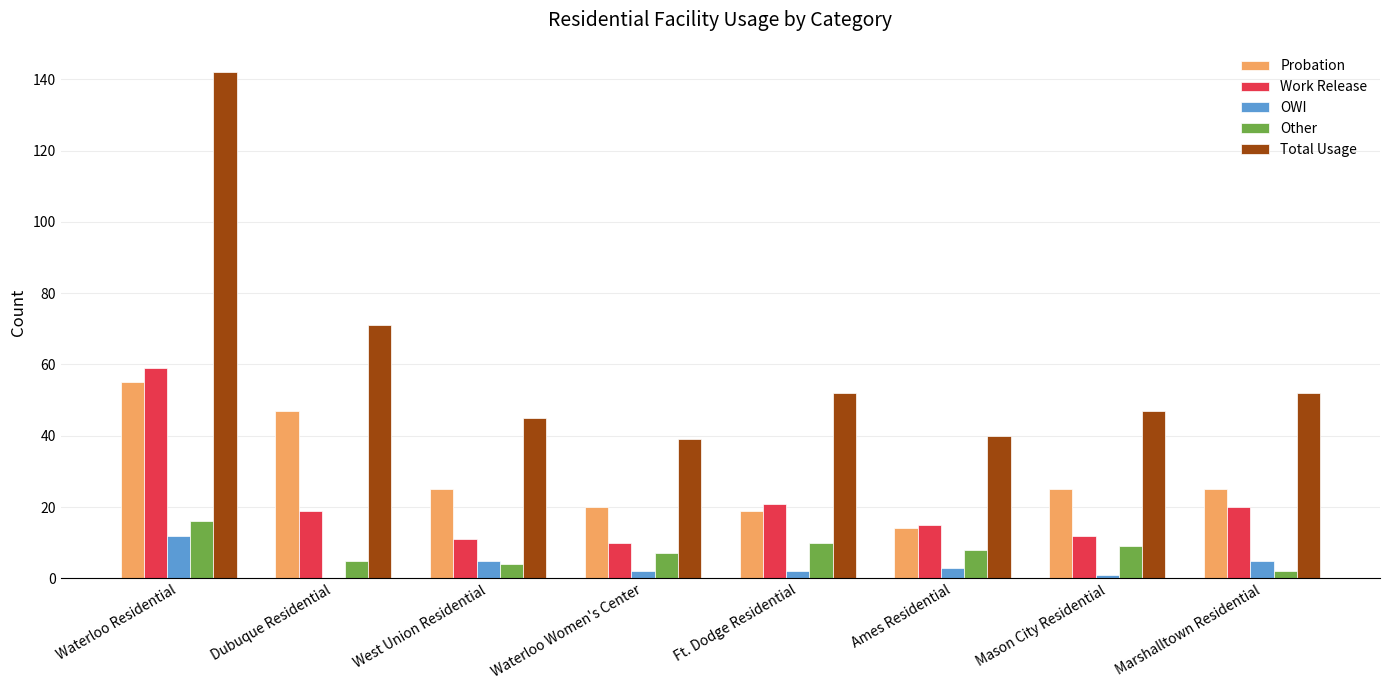

Between Waterloo Residential and Mason City Residential, which series saw the biggest shift?

Total Usage